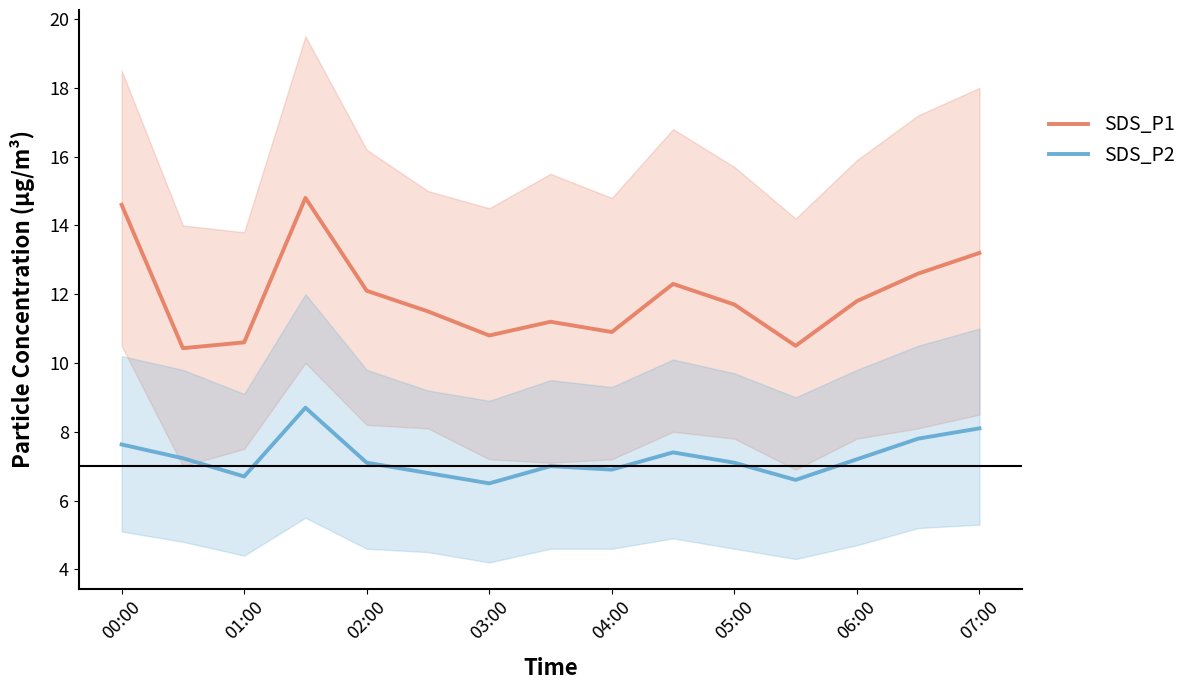

Rank the series by their average value, from lowest to highest.

SDS_P2, SDS_P1